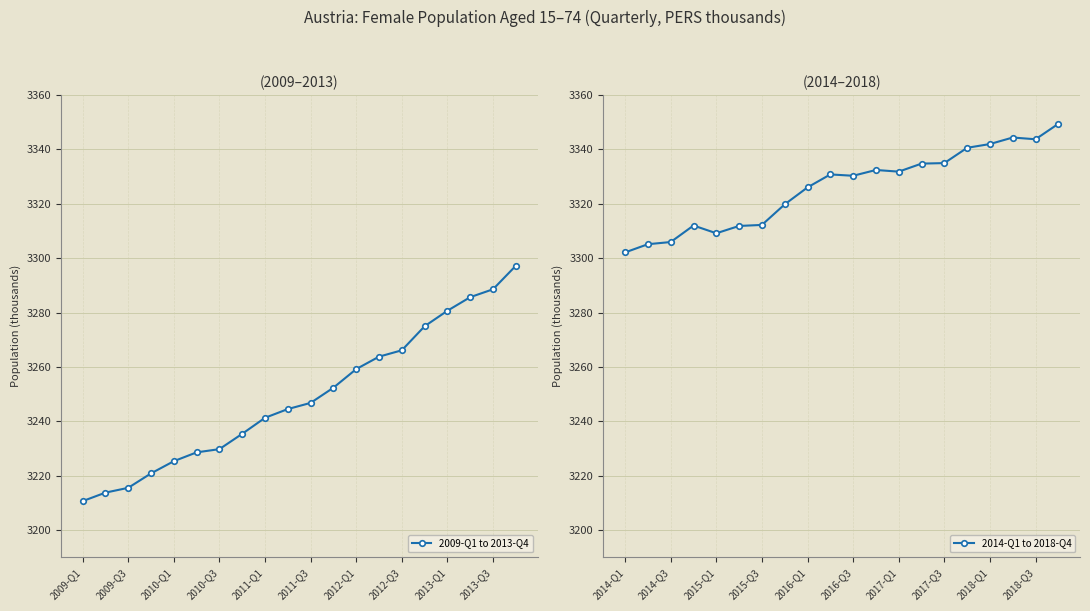

What is the average value of the 2009-Q1 to 2013-Q4 series?

3249.1